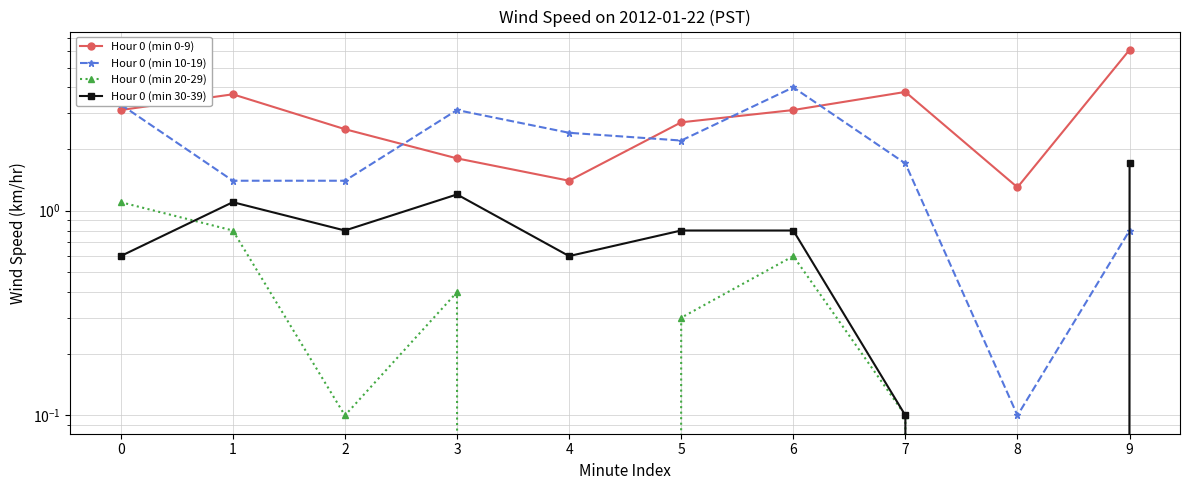

What is the average value of the Hour 0 (min 30-39) series?

0.8